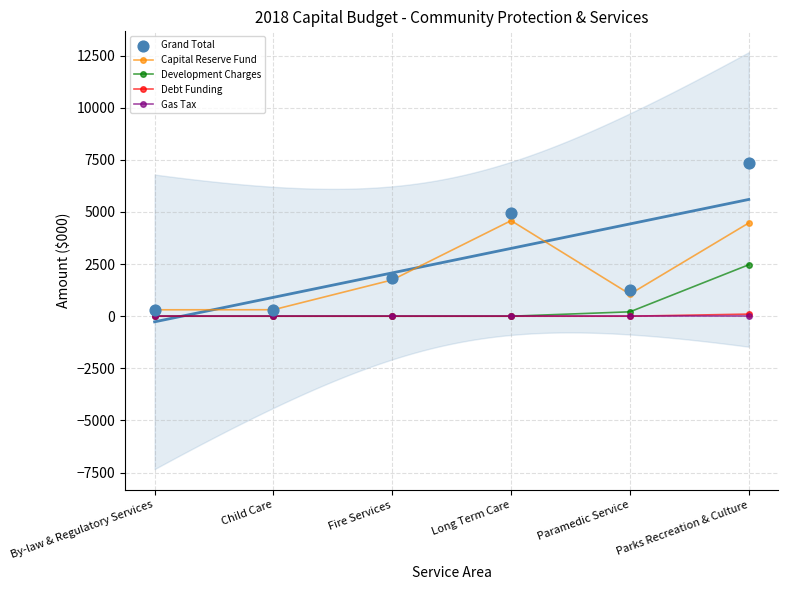

Which series has the largest total across all categories?

Grand Total